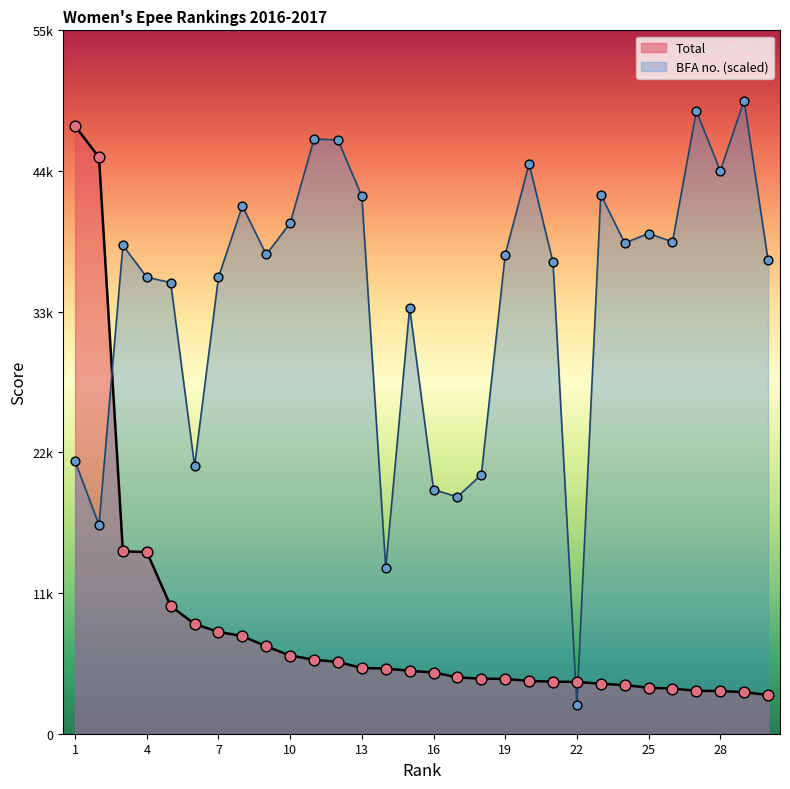

Is the value of Total at 24 greater than the value of BFA no. at 24?

No